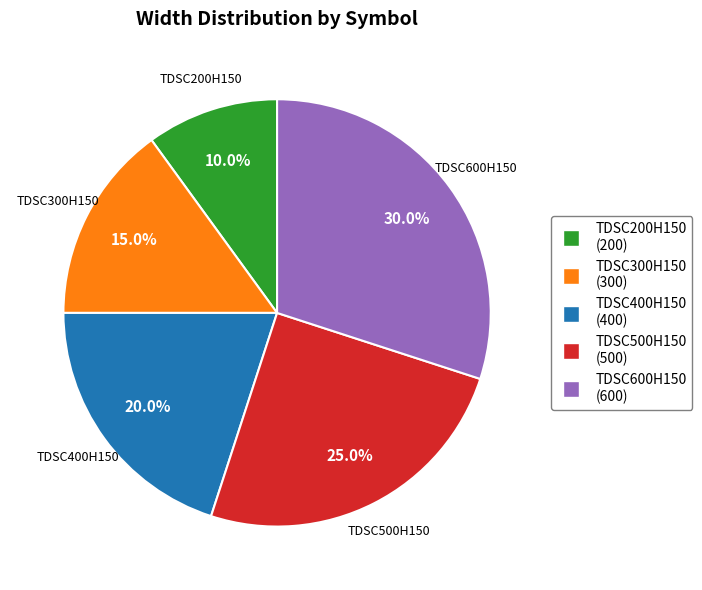

Rank the categories by value from highest to lowest.

TDSC600H150, TDSC500H150, TDSC400H150, TDSC300H150, TDSC200H150